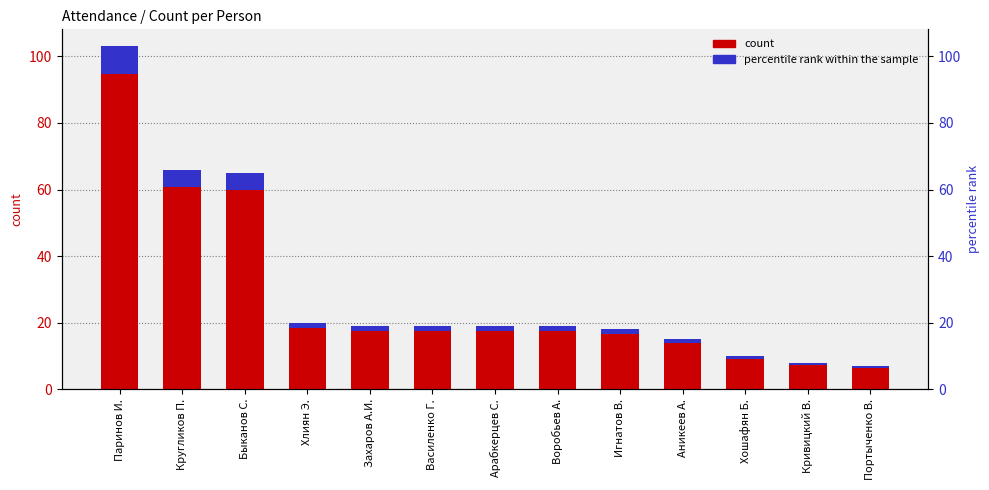

True or false: count has a value of 92.9 at Быканов С..

False